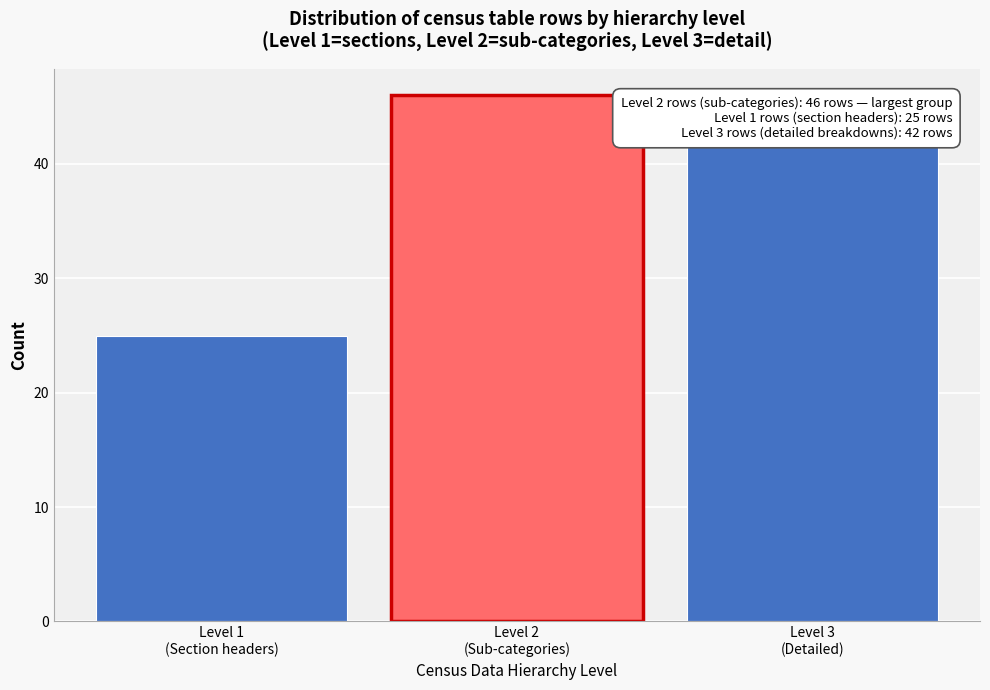

Reading right to left, what are all the values shown in this chart?

42	46	25